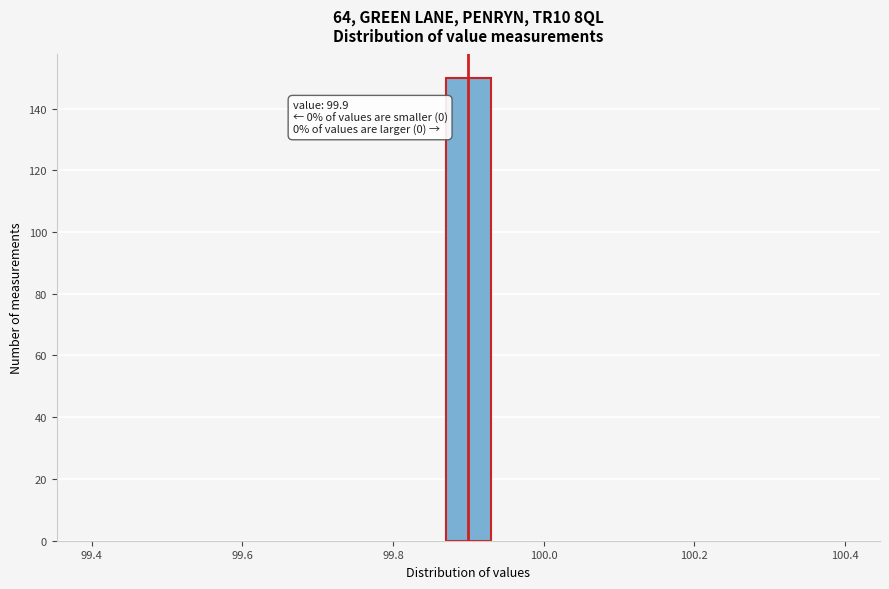

Around what value on the x-axis is the tallest bar? Give the approximate position of its centre, as read against the axis.

99.90